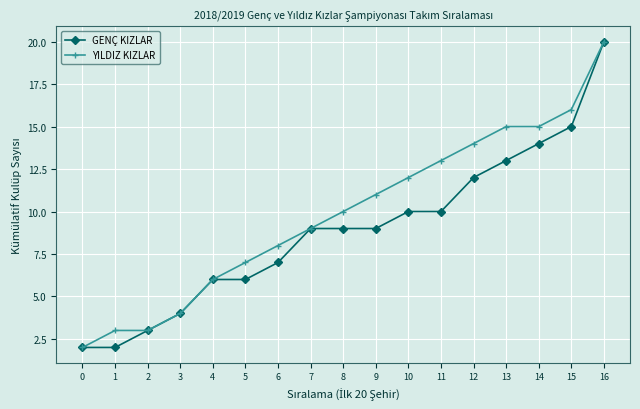

Reading left to right, list all the values displayed in this chart.

GENÇ KIZLAR: 2	2	3	4	6	6	7	9	9	9	10	10	12	13	14	15	20
YILDIZ KIZLAR: 2	3	3	4	6	7	8	9	10	11	12	13	14	15	15	16	20